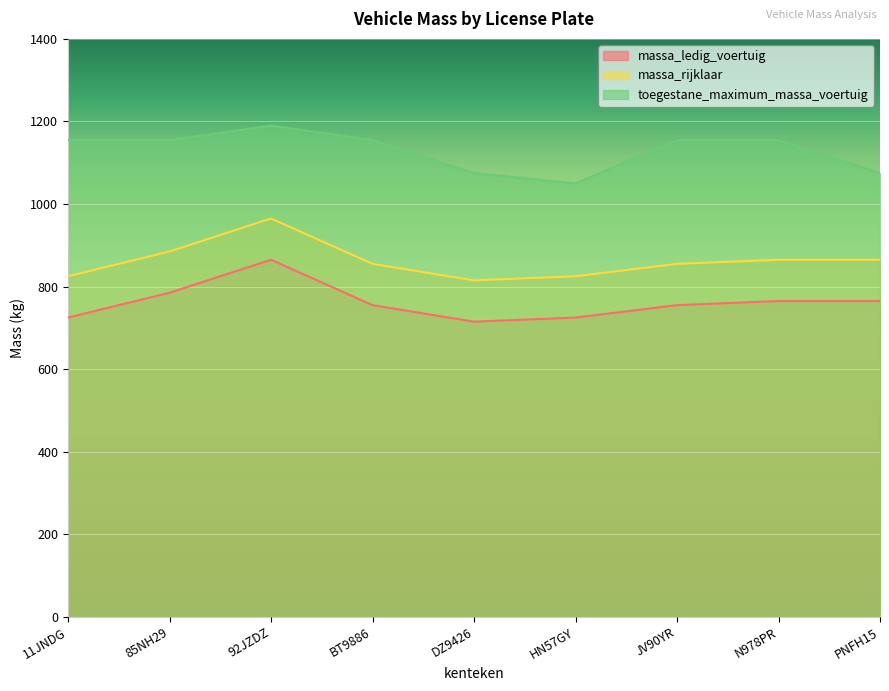

What is the value of the massa_ledig_voertuig point at the 6th from the left?

725